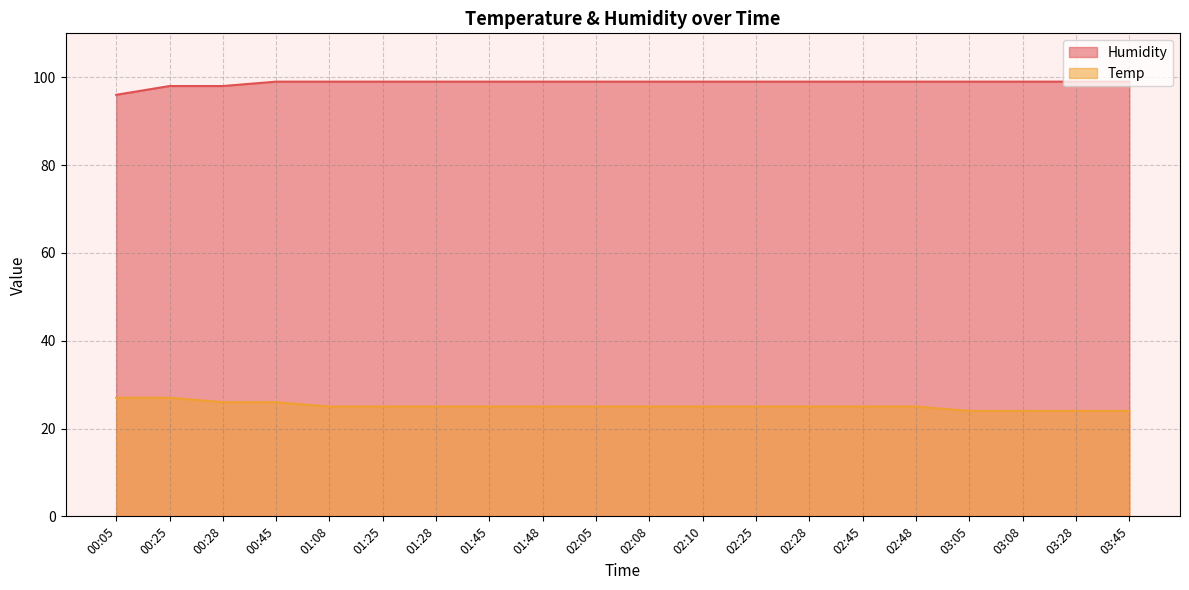

What is the label of the 7th point from the right?

02:28